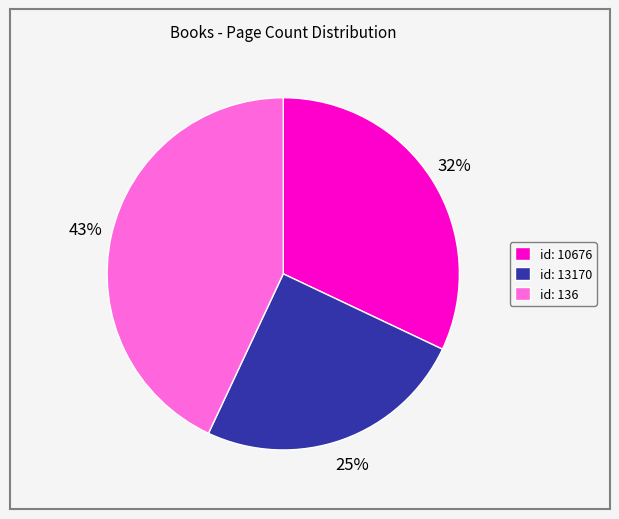

To the nearest percent, what is the average slice percentage?

33%